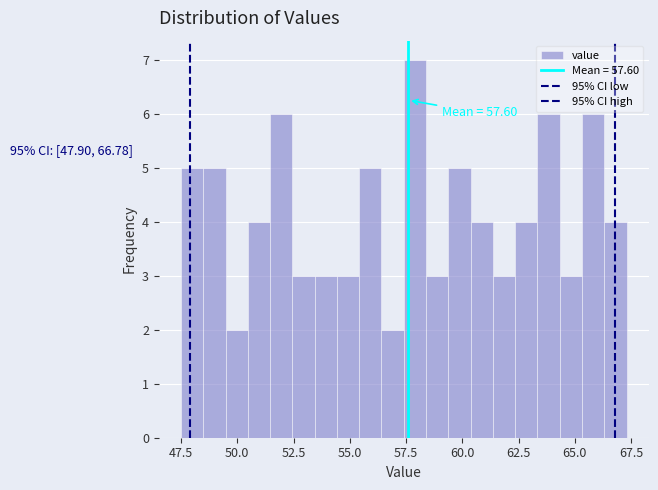

Around what value on the x-axis is the tallest bar? Give the approximate position of its centre, as read against the axis.

58.0